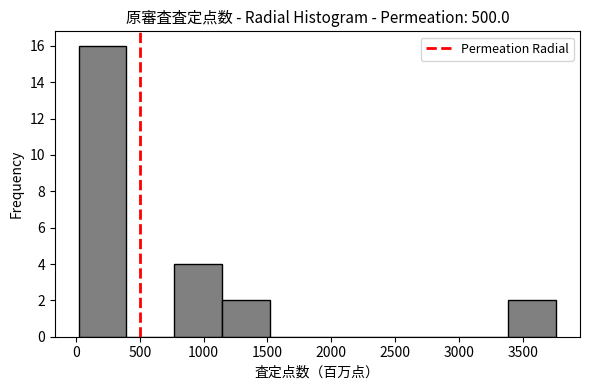

How tall is the bar that spans 3400 to 3750 on the x-axis? Neither the bar edges nor the heights are printed on the chart, so give them approximately, as read against the axes.

2